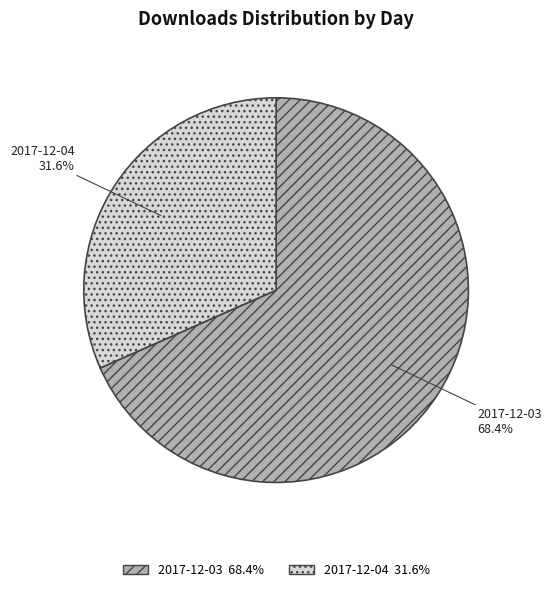

True or false: 2017-12-04 accounts for 32% of the total.

True